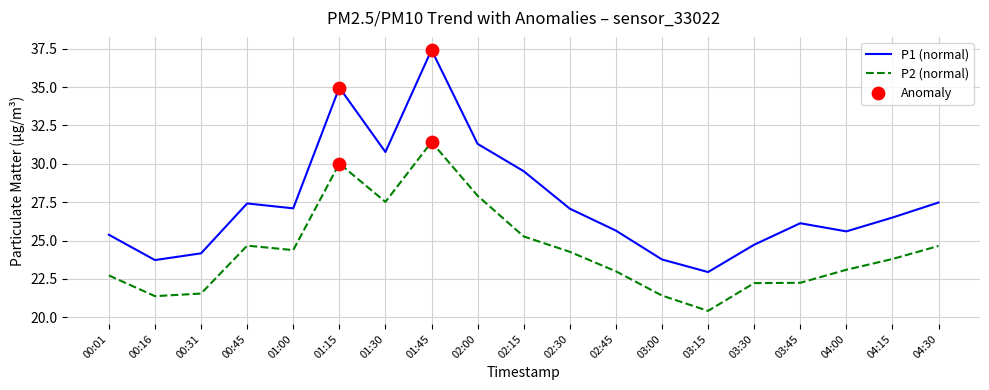

Which series has the largest total across all categories?

P1 (normal)